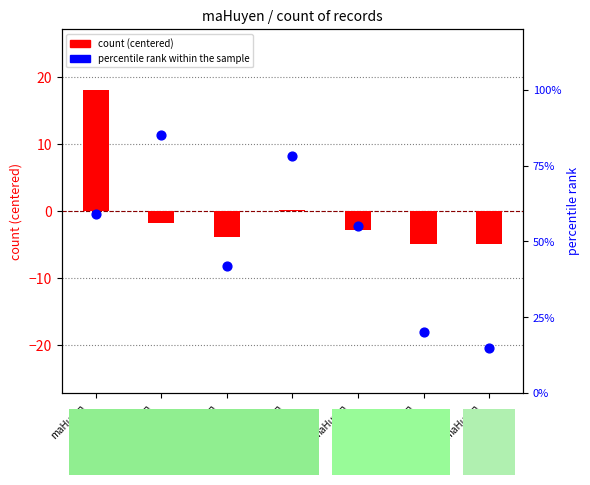

Which series has the largest total across all categories?

percentile rank within the sample